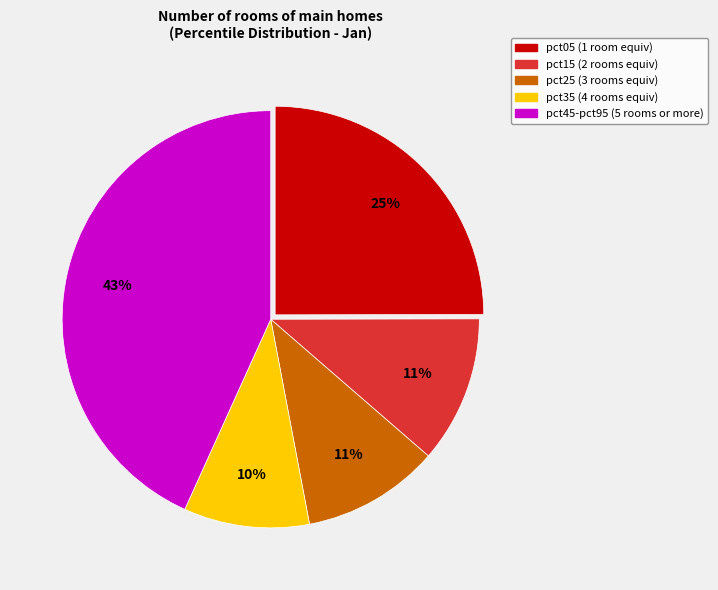

Does any single category account for the majority?

No